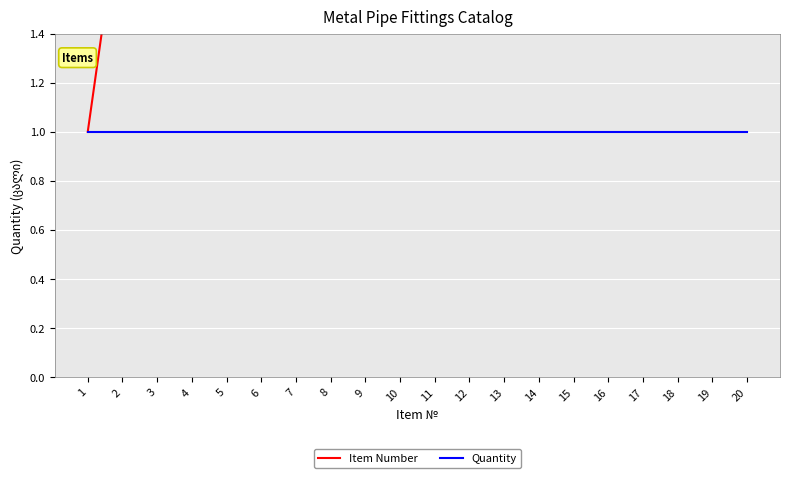

What are all the series names shown in the legend?

Item Number, Quantity